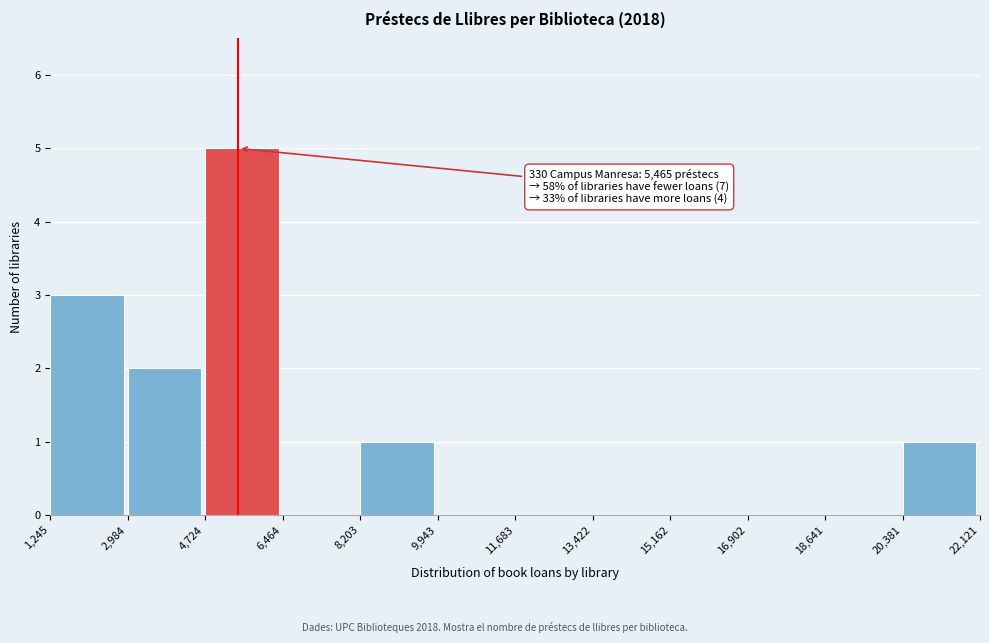

Over which range of the x-axis is the bar tallest?

4,724 to 6,464